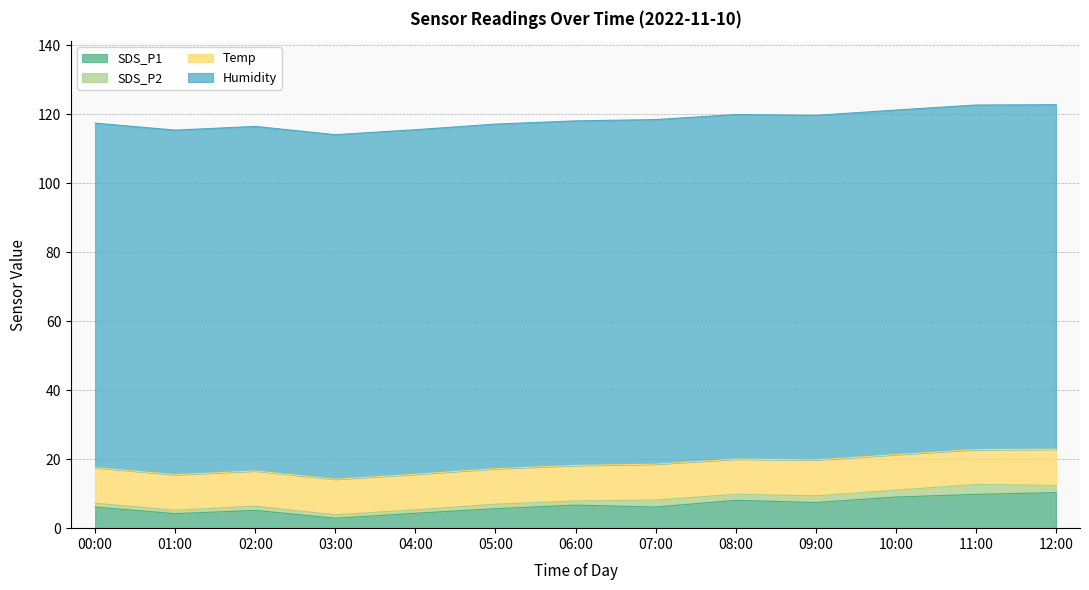

True or false: SDS_P2 and SDS_P1 cross at least once.

False